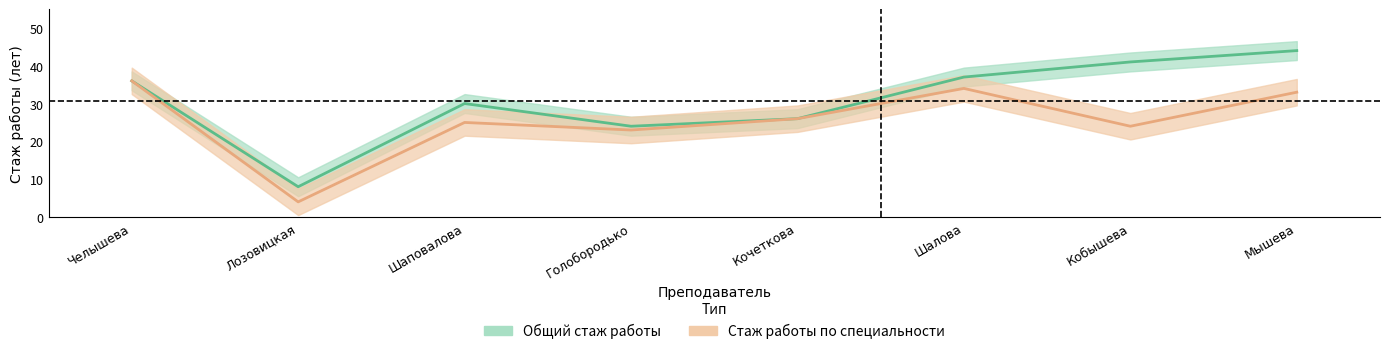

Which category has the highest value in the Общий стаж работы series?

Мышева